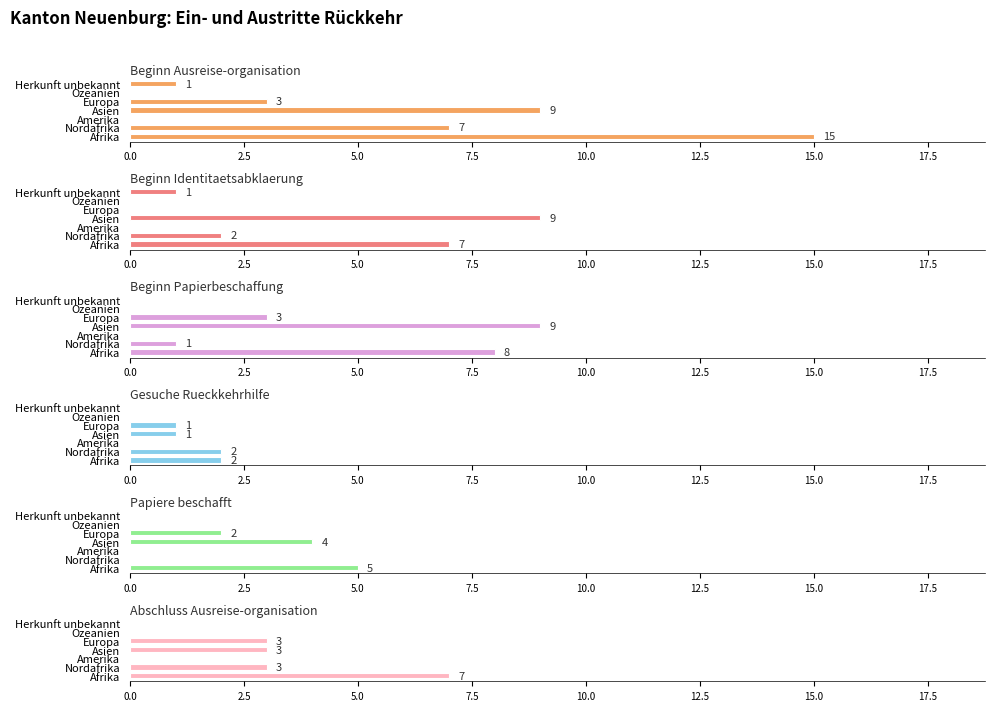

Count the number of data series in this chart.

6